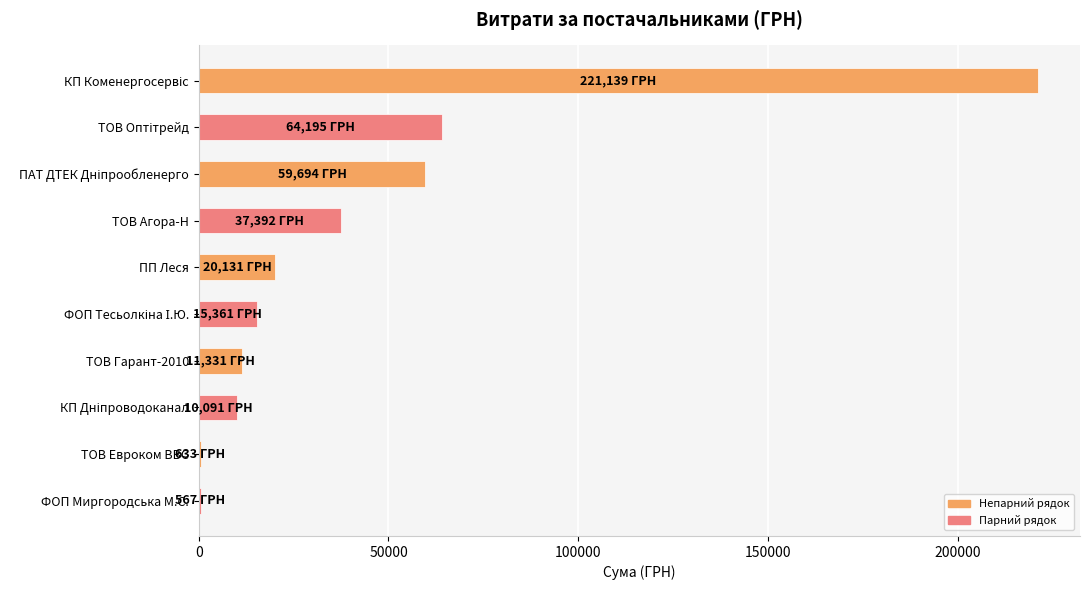

Approximately how many times larger is the value at ПП Леся compared to ТОВ Агора-Н?

0.5